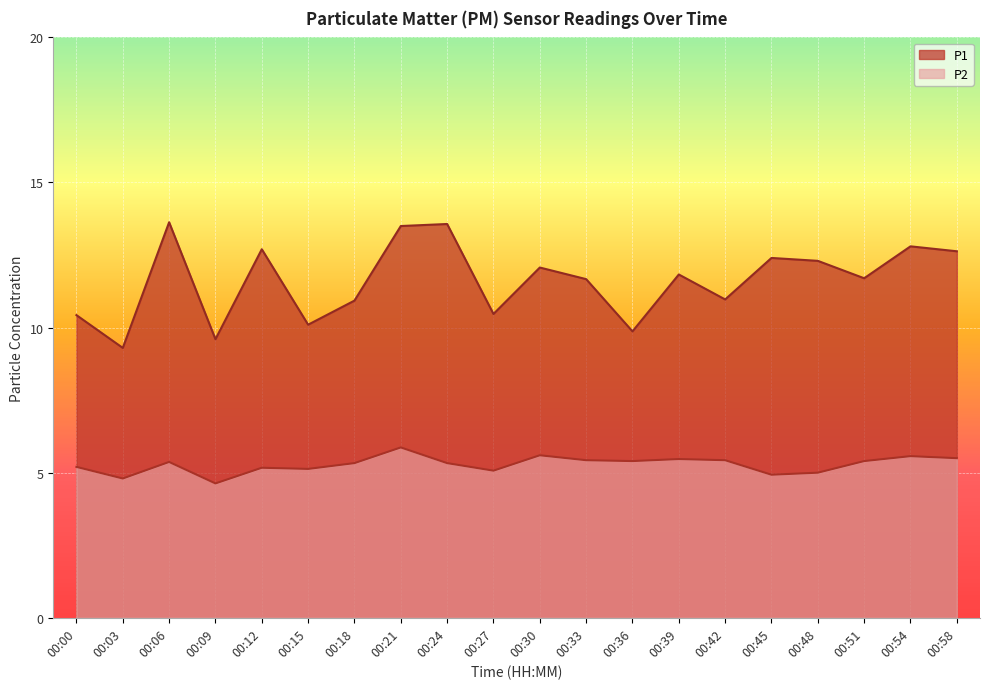

True or false: P1 and P2 cross at least once.

False